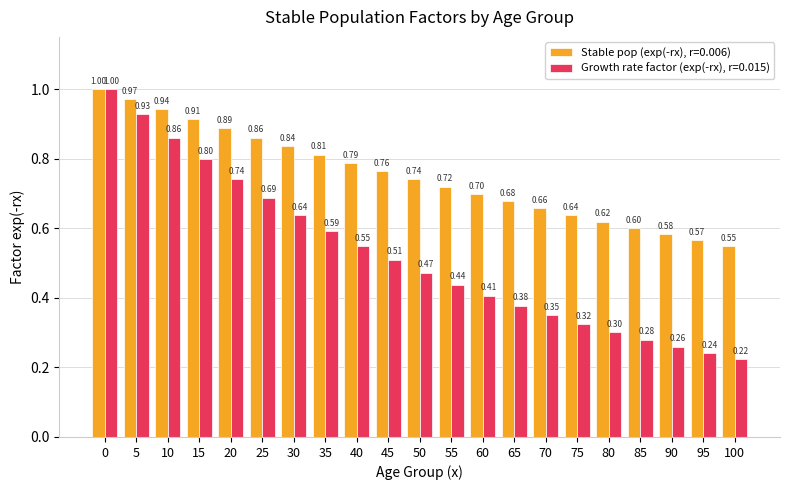

What is the difference between the second highest and second lowest values in the Growth rate factor (exp(-rx), r=0.015) series?

0.7